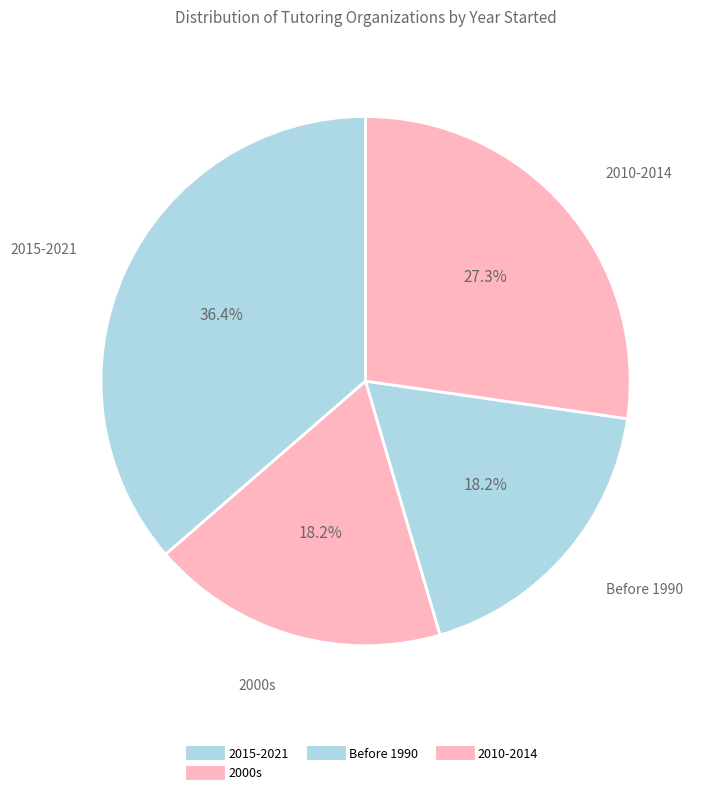

How many slices are in this pie chart?

4